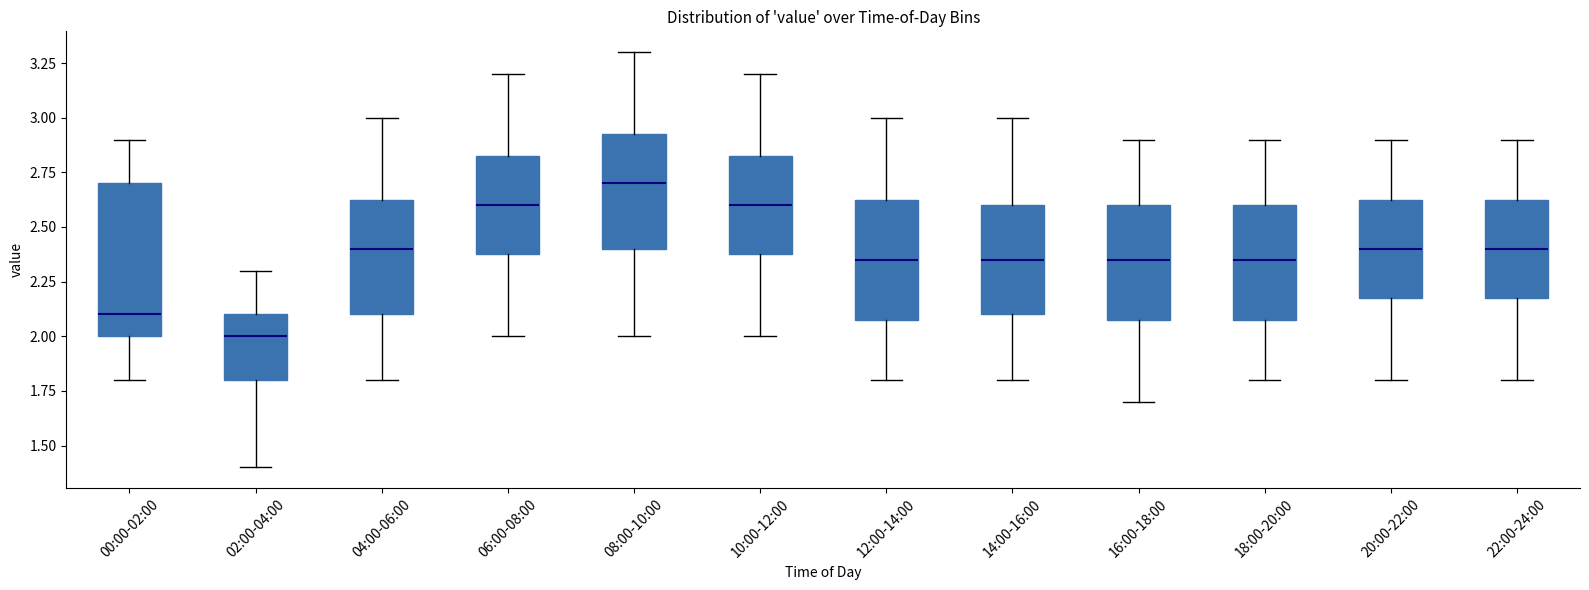

Where is the upper edge of the box for 14:00-16:00 on the y-axis? The values are not printed on the chart, so give them approximately, as read against the axis.

2.60